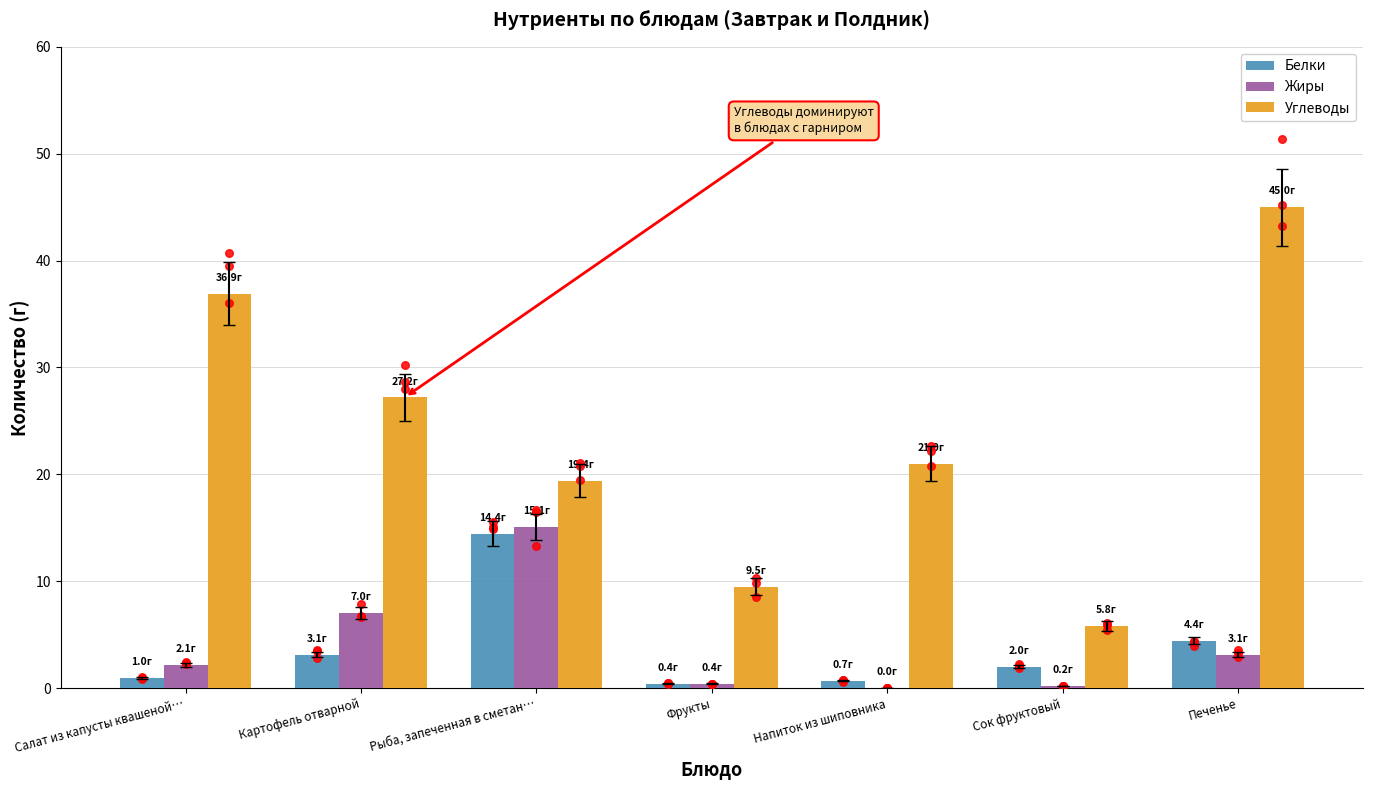

Which series has the largest total across all categories?

Углеводы